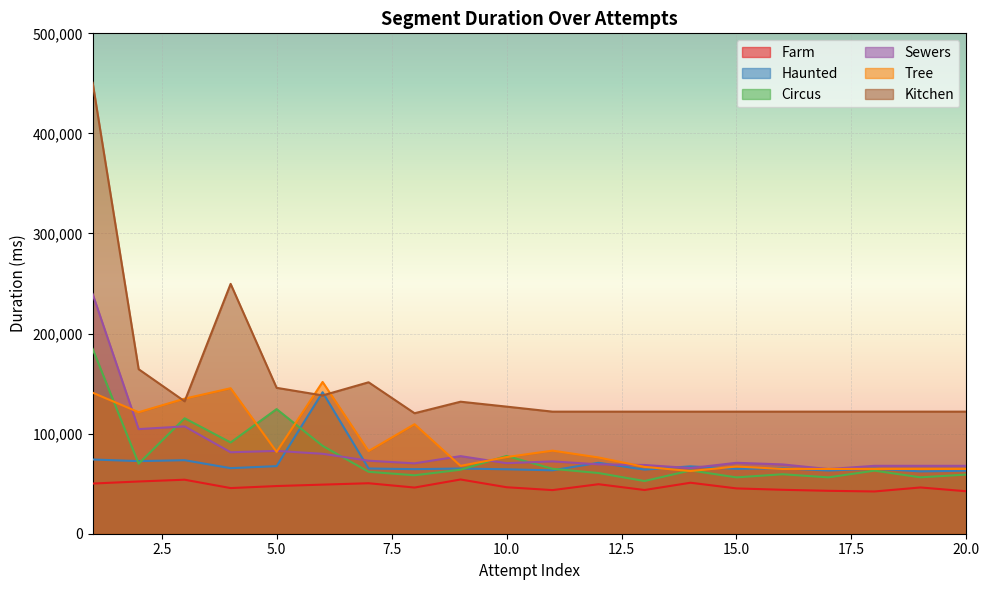

Where is Haunted nearest to the value 101832?

1